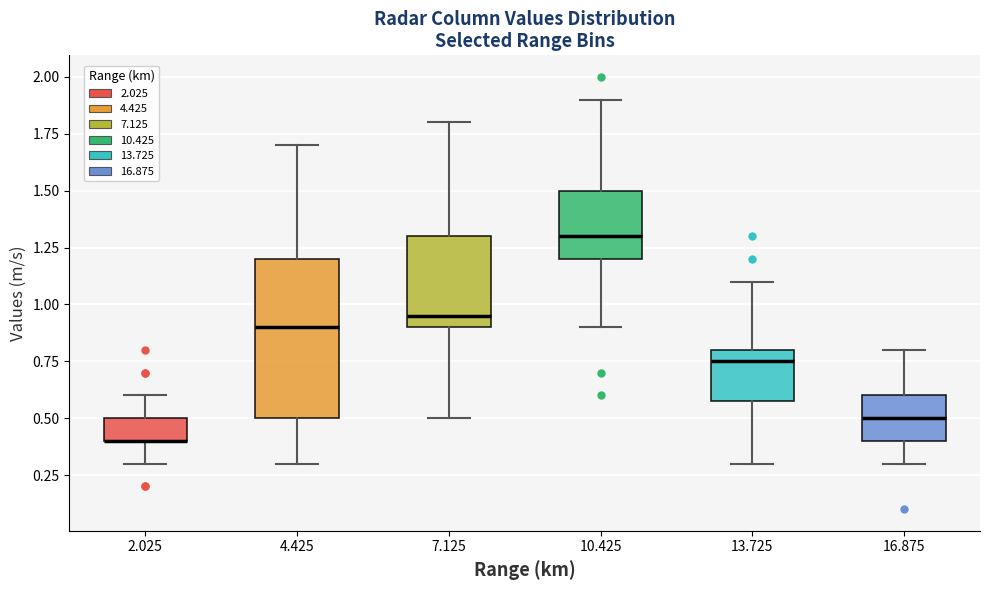

Where is the lower edge of the box at x = 13.725 on the y-axis? The values are not printed on the chart, so give them approximately, as read against the axis.

0.60